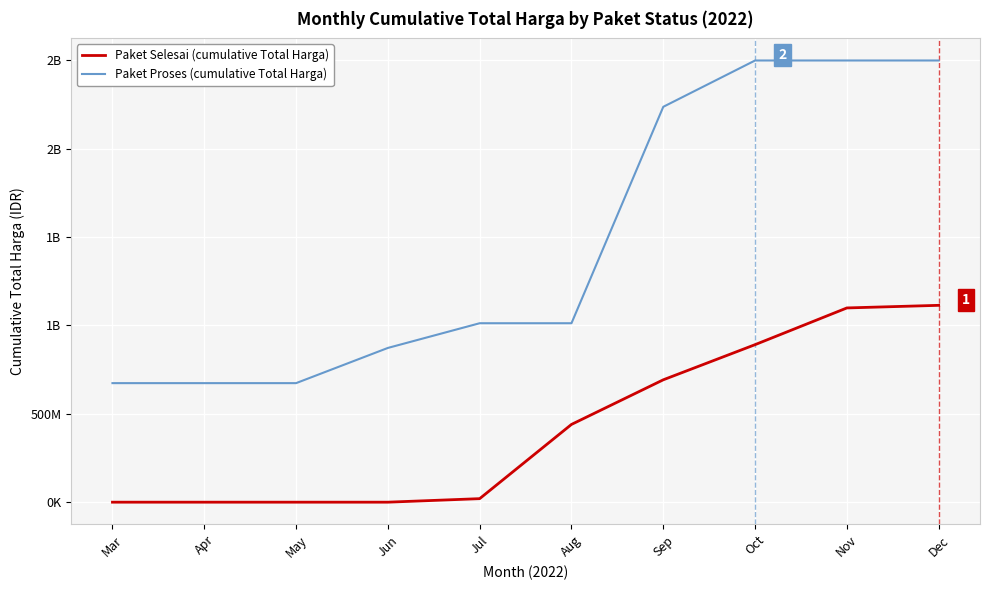

Which label corresponds to the smallest value in the chart?

Mar